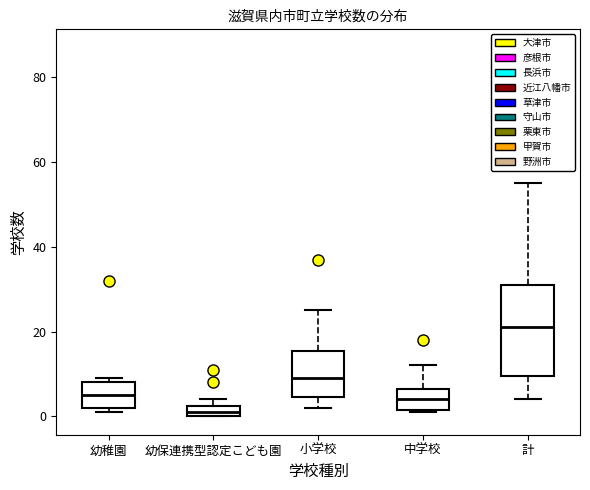

Which box has the lowest median line?

幼保連携型認定こども園